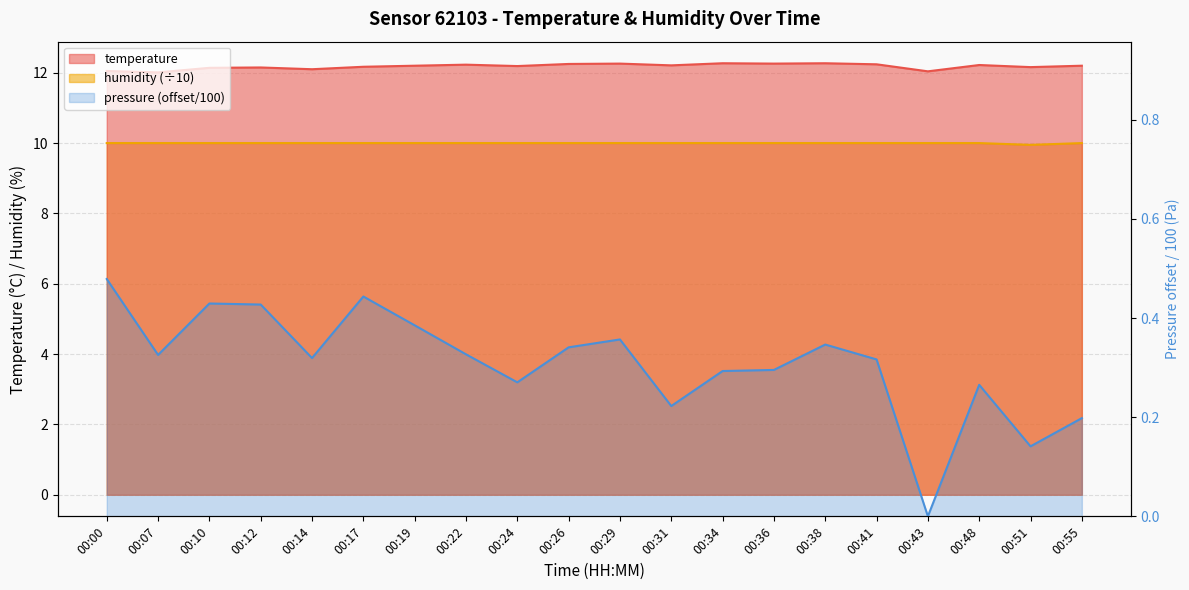

In temperature, how many points are higher than both neighbors (excluding endpoints)?

6